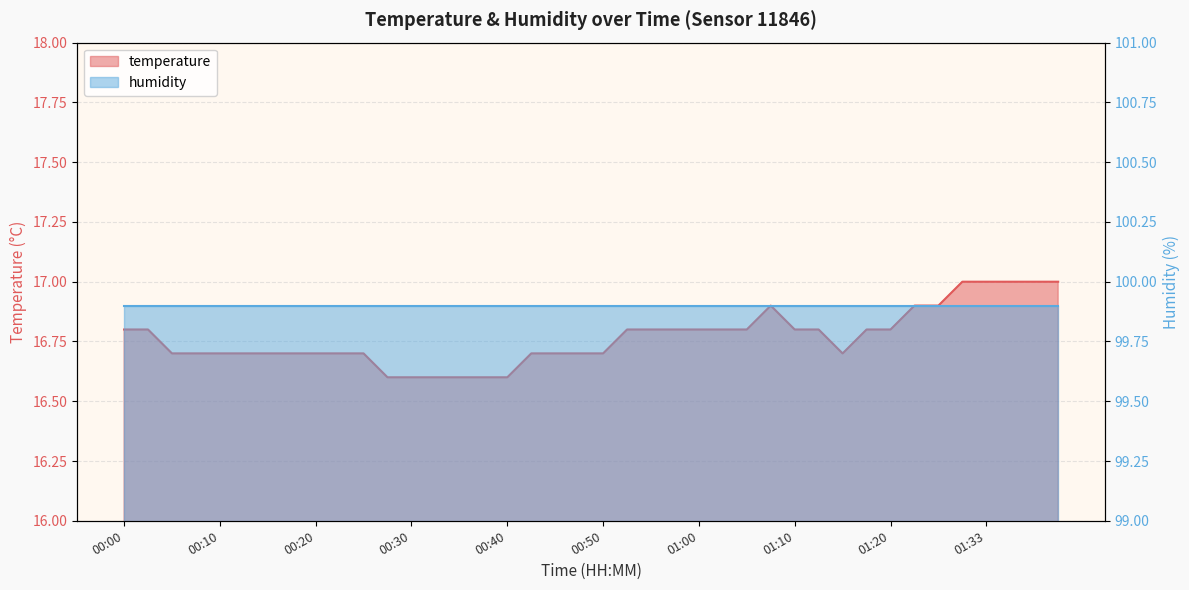

Reading left to right, list all the values displayed in this chart.

00:00=16.8	00:02=16.8	00:05=16.7	00:07=16.7	00:10=16.7	00:12=16.7	00:15=16.7	00:17=16.7	00:20=16.7	00:22=16.7	00:25=16.7	00:27=16.6	00:30=16.6	00:32=16.6	00:35=16.6	00:37=16.6	00:40=16.6	00:42=16.7	00:45=16.7	00:47=16.7	00:50=16.7	00:52=16.8	00:55=16.8	00:57=16.8	01:00=16.8	01:02=16.8	01:05=16.8	01:07=16.9	01:10=16.8	01:12=16.8	01:15=16.7	01:17=16.8	01:20=16.8	01:23=16.9	01:28=16.9	01:31=17.0	01:33=17.0	01:36=17.0	01:39=17.0	01:41=17.0